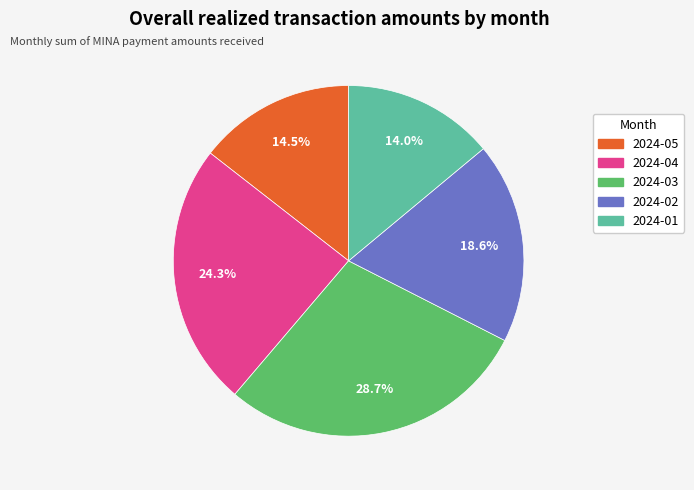

Is the sum of 2024-05 and 2024-01 greater than half?

No